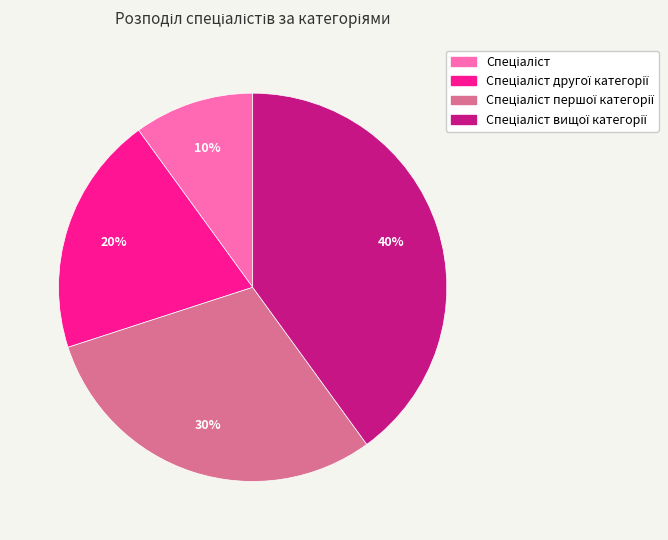

How many segments does this pie chart have?

4